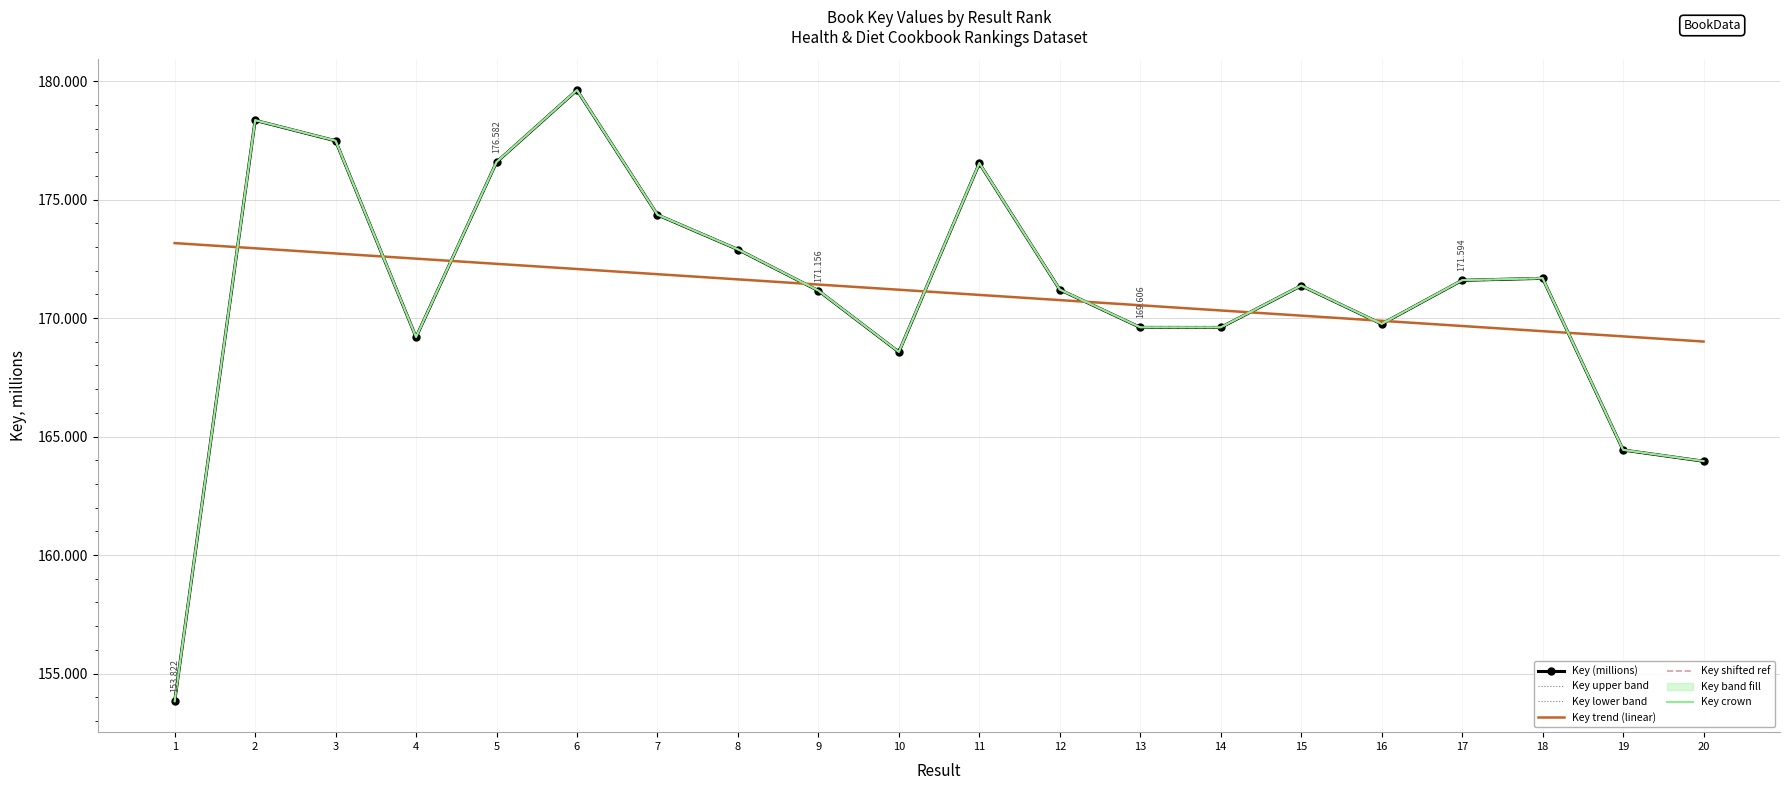

Which series has the largest range (max minus min)?

Key upper band